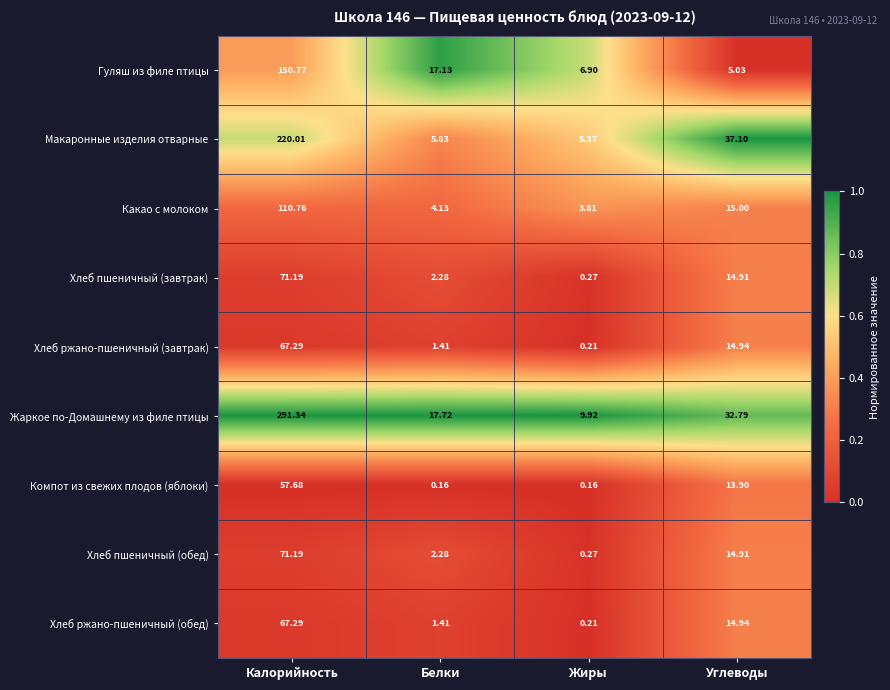

Which label corresponds to the largest value in the chart?

Калорийность